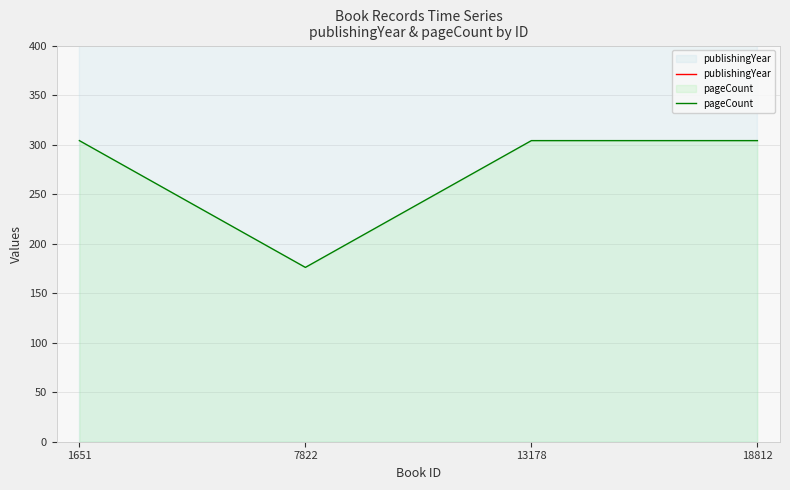

Rank the series by their maximum value, from lowest to highest.

pageCount, publishingYear